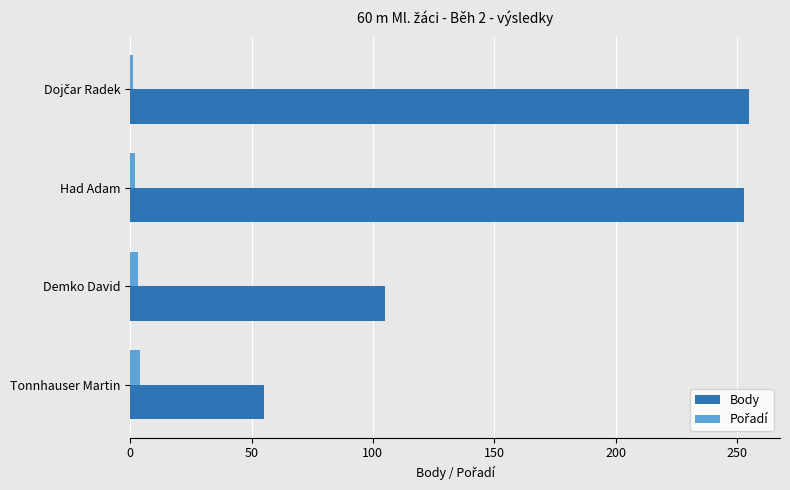

The value of Body at Had Adam is 55. True or false?

False